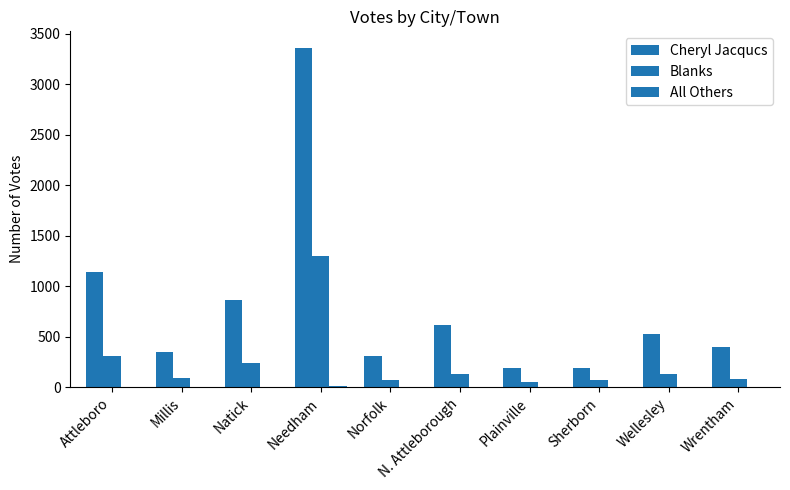

What is the difference between the highest and lowest values at Norfolk?

311